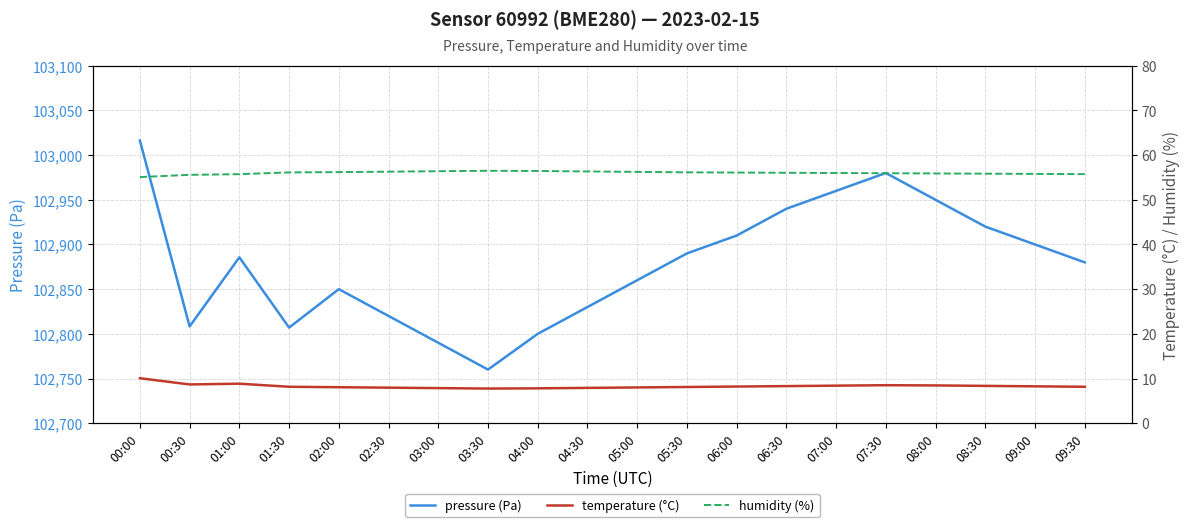

Where is the first local maximum for temperature (°C)?

01:00